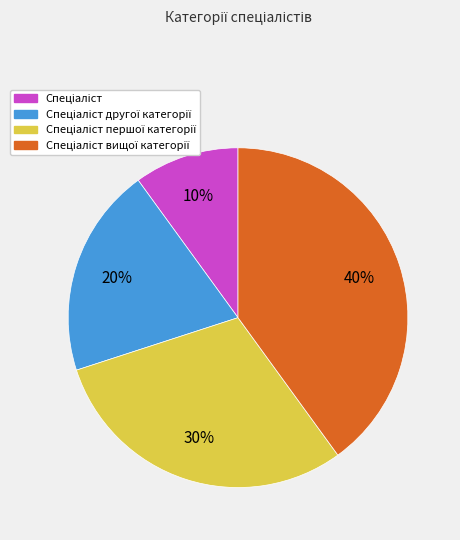

To the nearest percent, what is the difference between the largest and smallest slice percentages?

30%